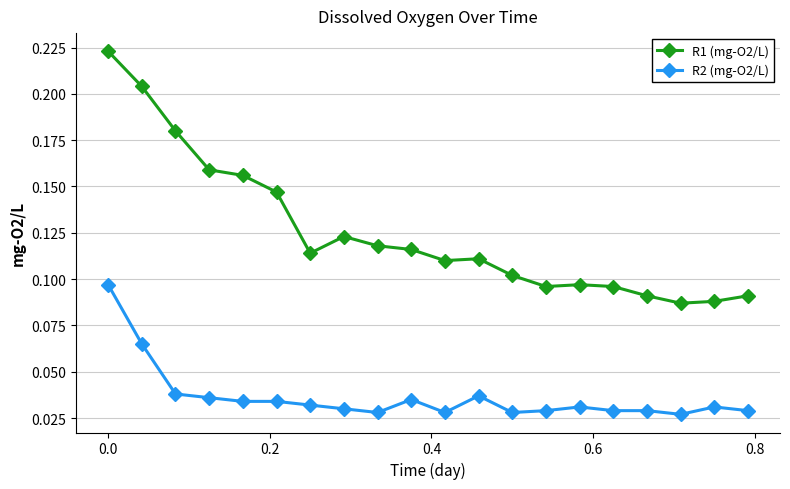

Which series has the largest range (max minus min)?

R1 (mg-O2/L)